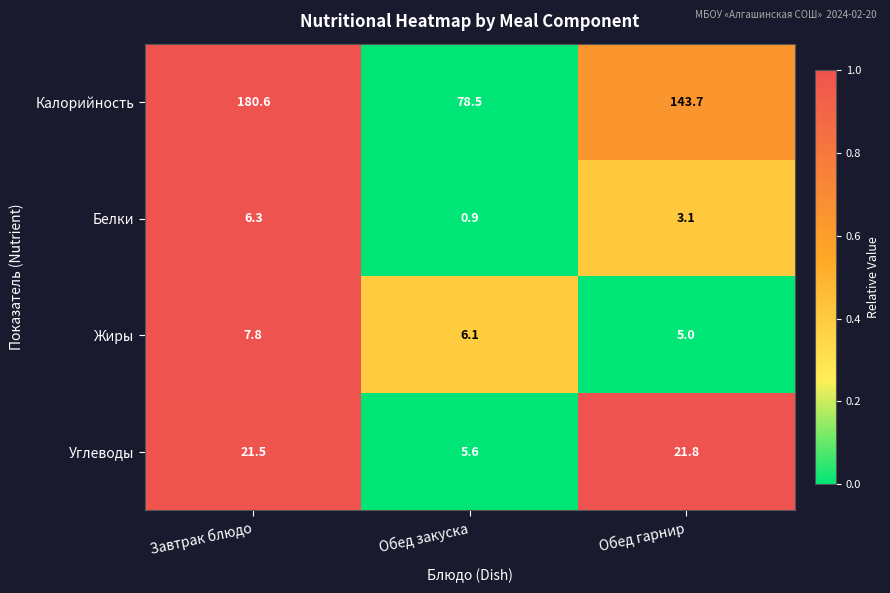

Rank the series at Завтрак блюдо from lowest to highest value.

Белки, Жиры, Углеводы, Калорийность